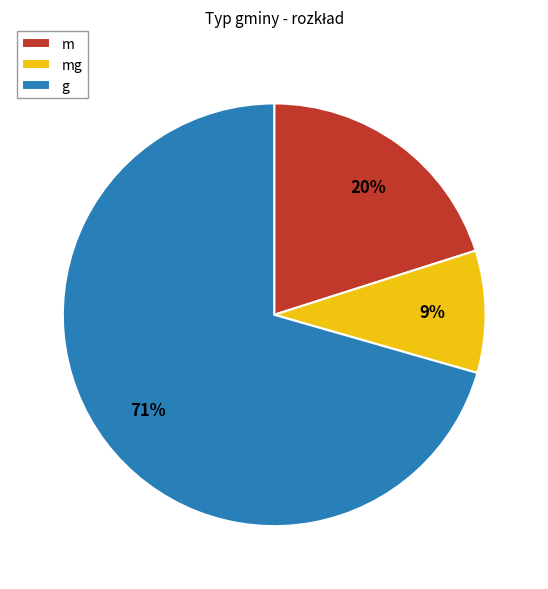

To the nearest percent, what is the difference between the mg and m slice percentages?

11%